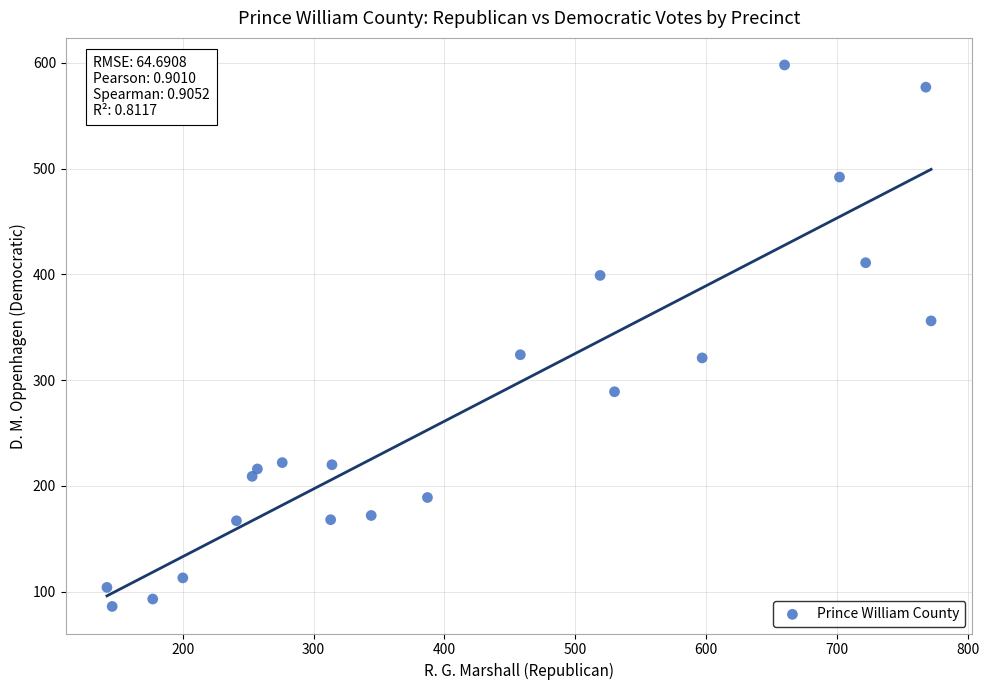

What is the range of X values (max minus min)?

630